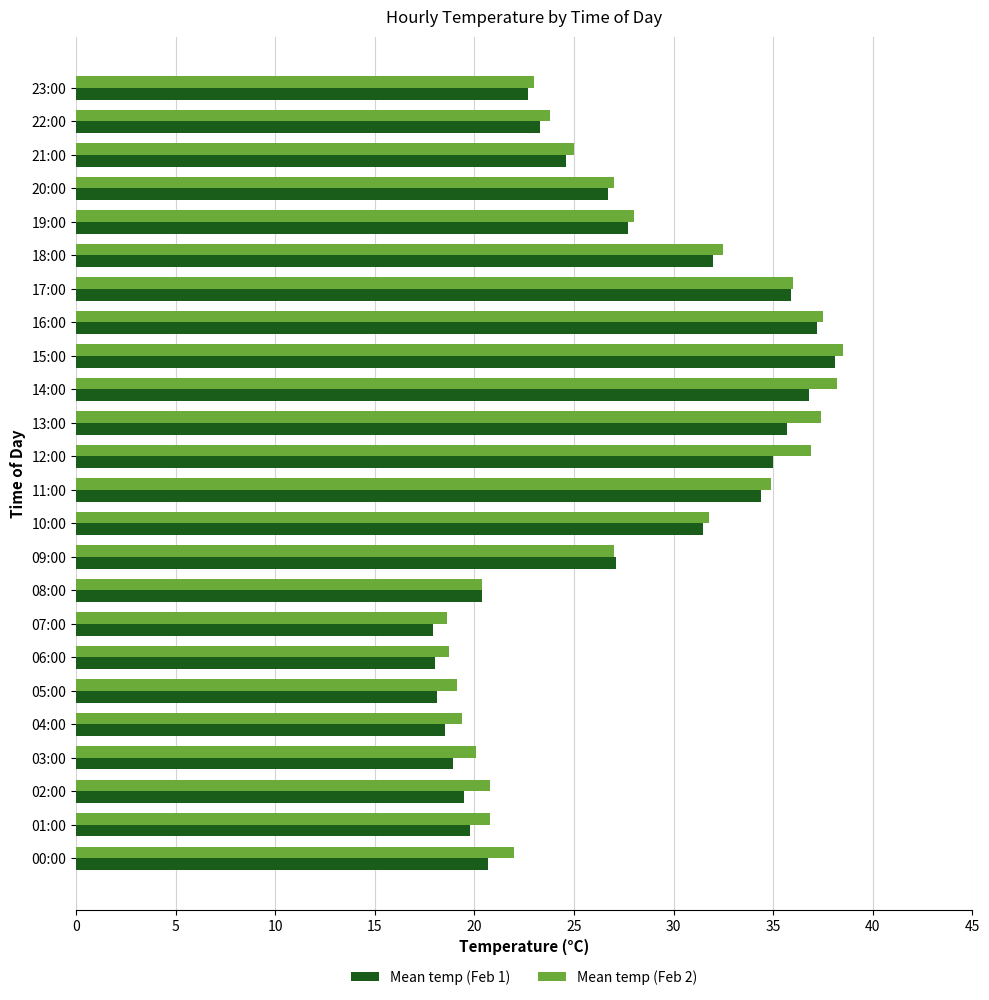

Between 08:00 and 10:00, which series saw the biggest shift?

Mean temp (Feb 2)